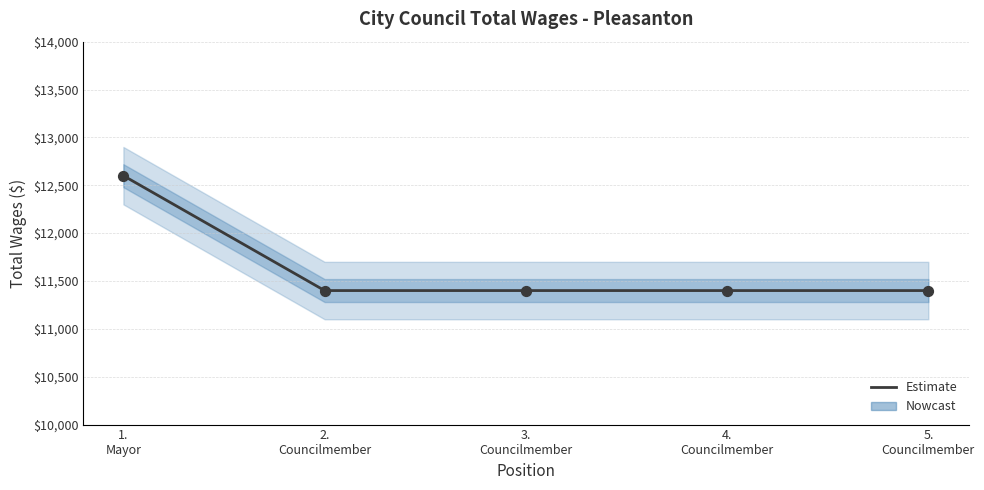

Between 4.
Councilmember and 2.
Councilmember, which is larger?

4.
Councilmember